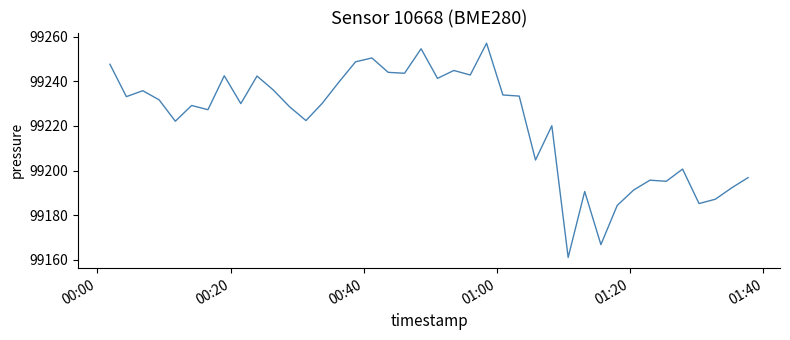

What is the maximum value shown in the chart?

99257.0